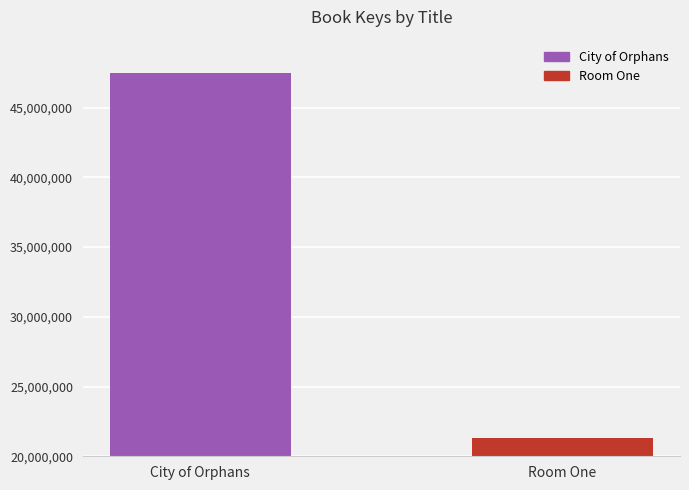

What is the maximum value shown in the chart?

47500982